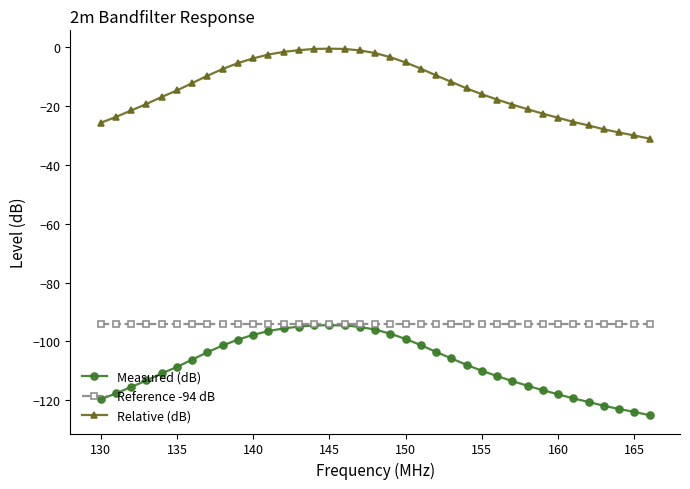

What is the minimum value shown in the chart?

-125.1